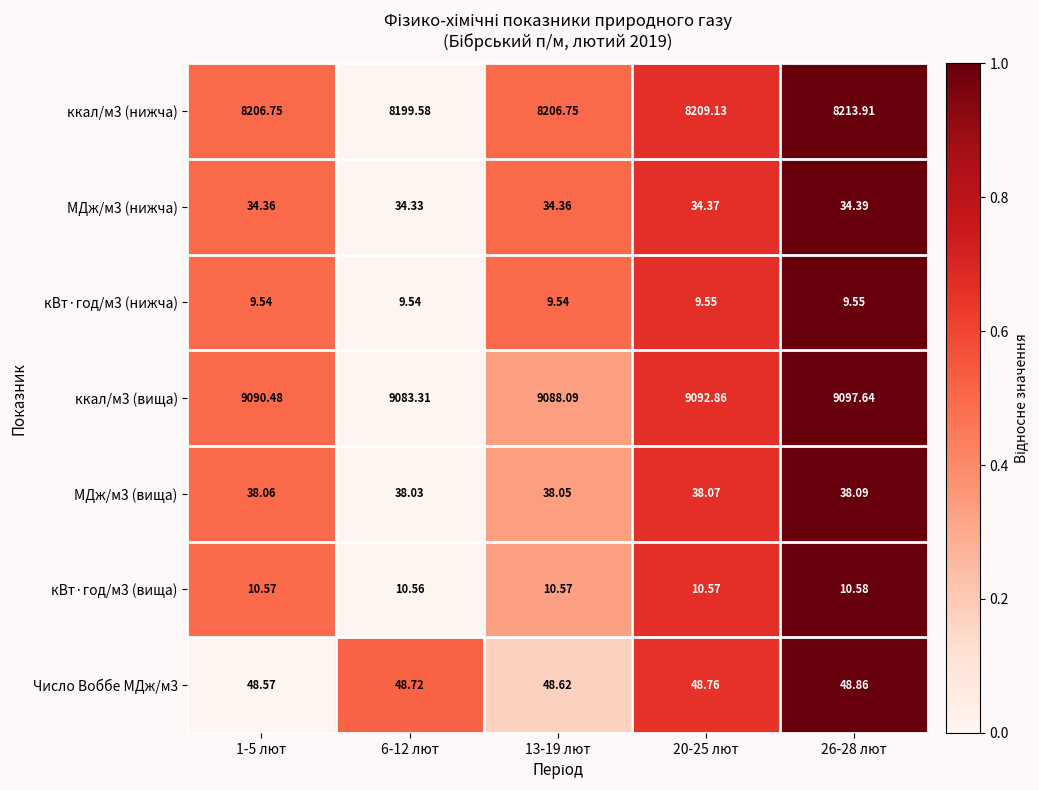

Is the value of Число Воббе МДж/м3 at 13-19 лют greater than the value of МДж/м3 (нижча) at 13-19 лют?

Yes